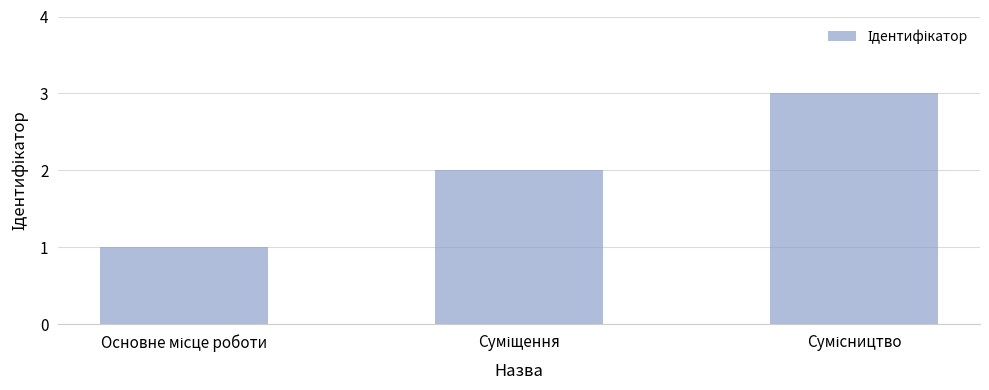

What is the maximum value shown in the chart?

3